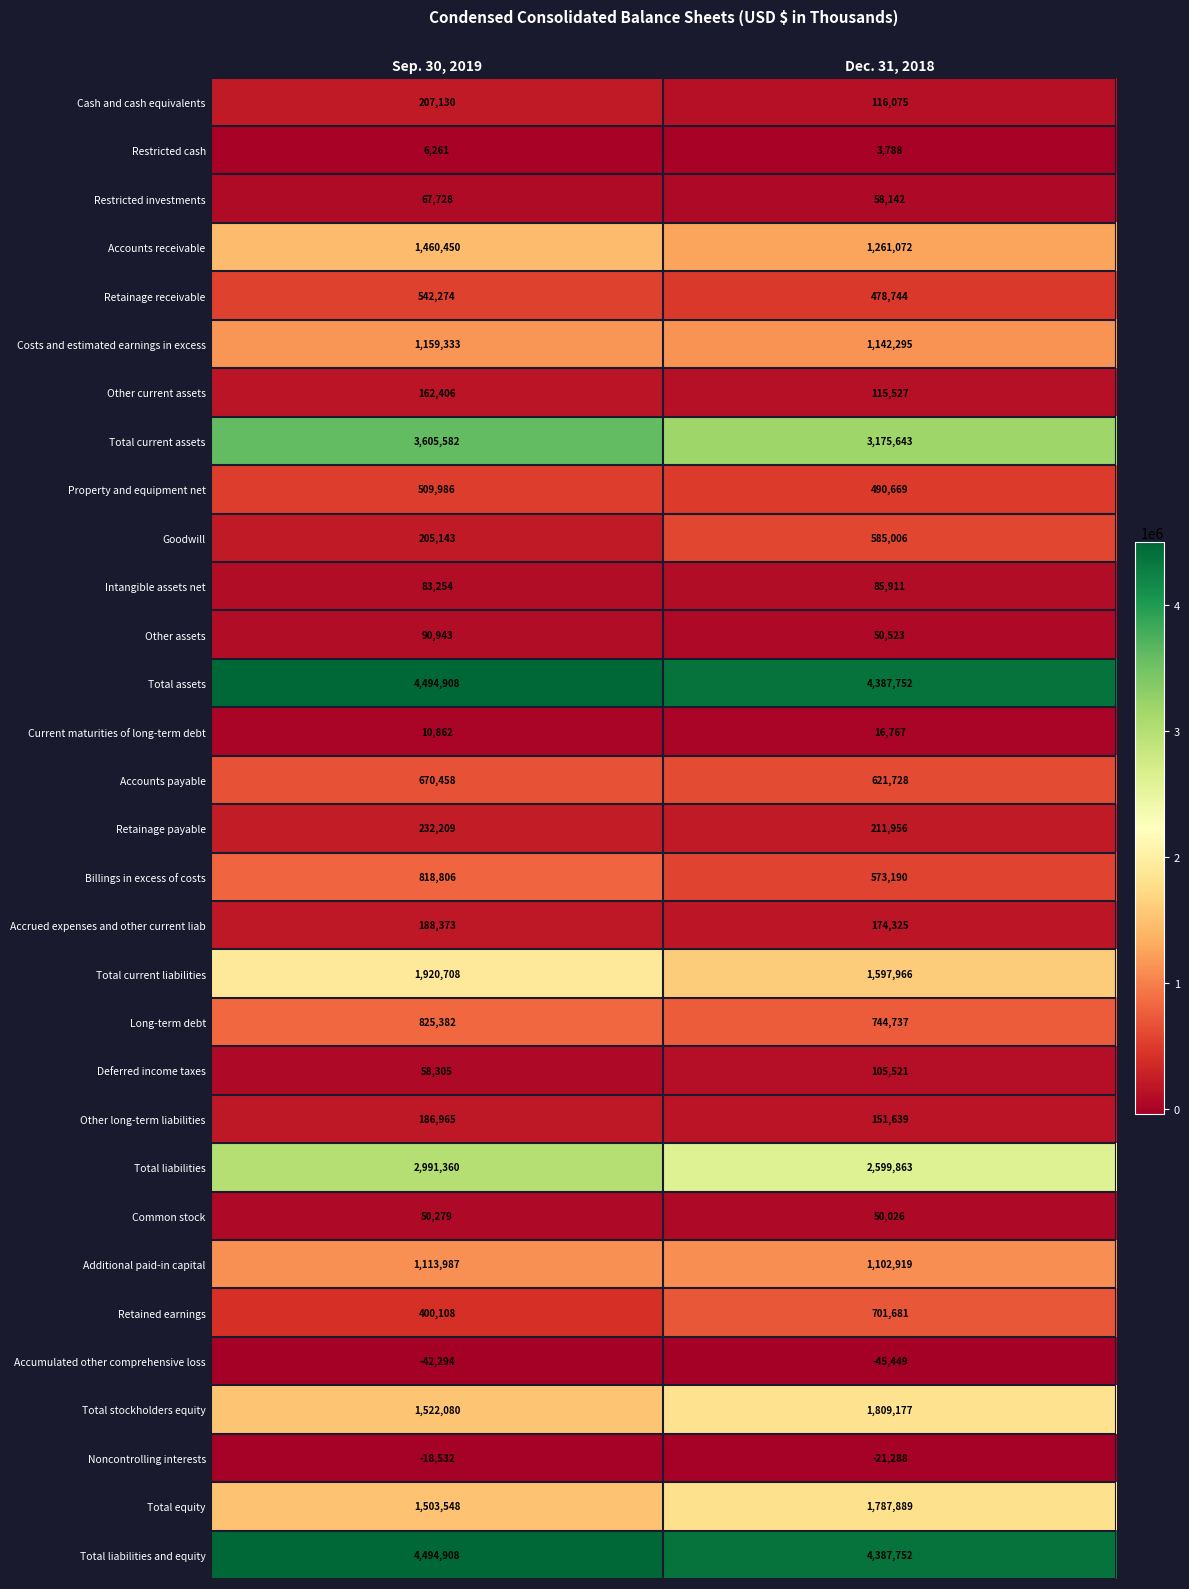

Rank the categories by Long-term debt value from highest to lowest.

Sep. 30, 2019, Dec. 31, 2018